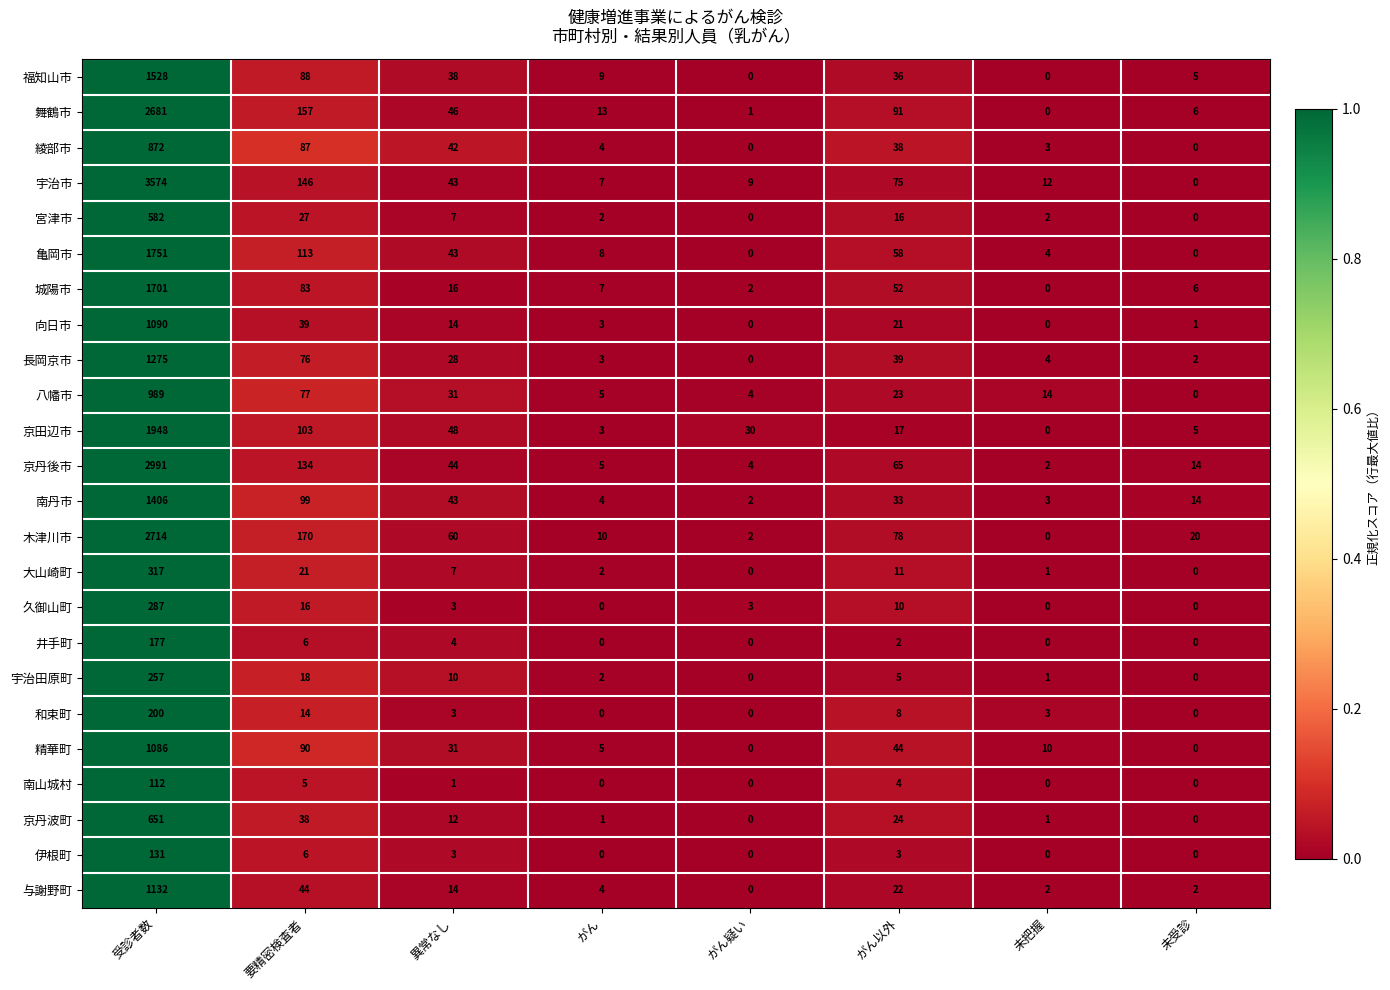

Count the number of data series in this chart.

24